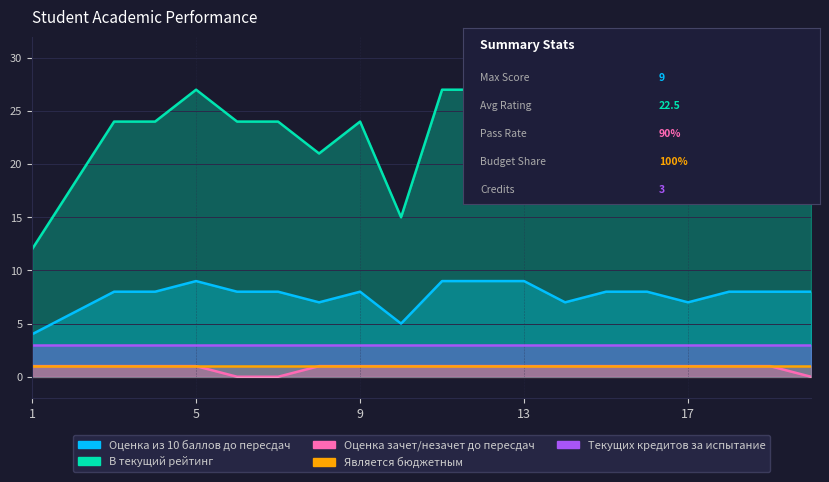

True or false: Оценка из 10 баллов до пересдач and В текущий рейтинг intersect in this chart.

False